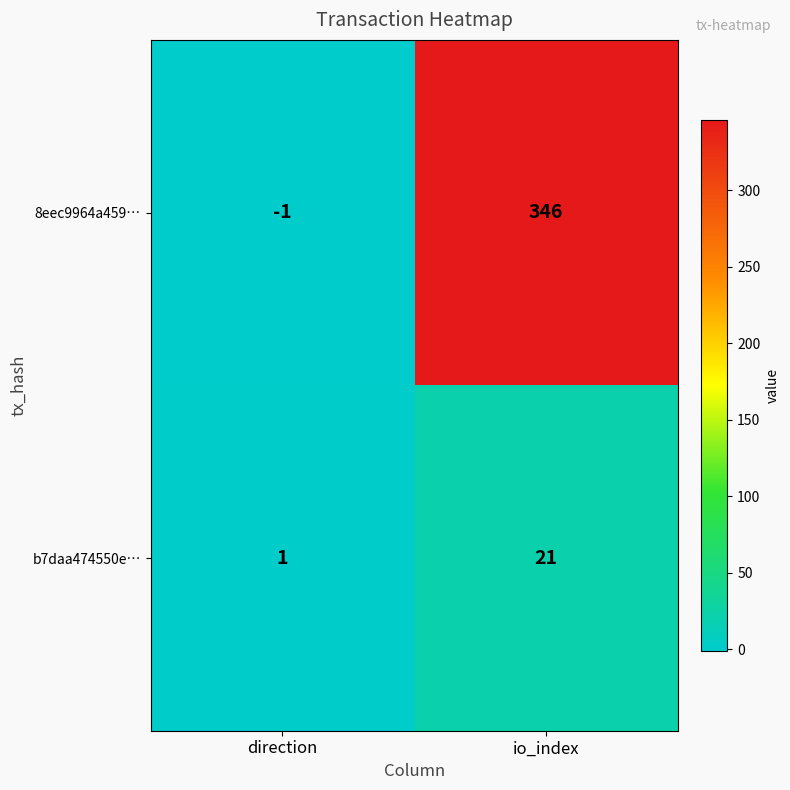

Which label corresponds to the largest value in the chart?

io_index